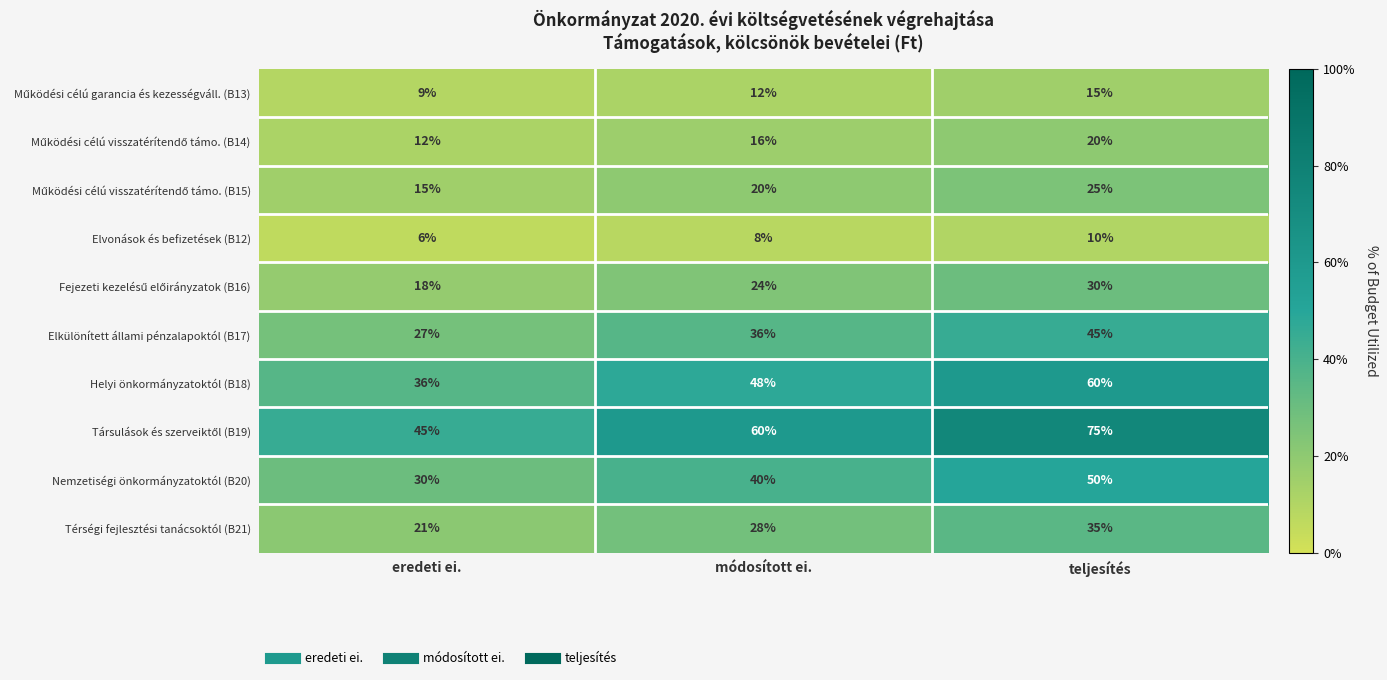

How many Elkülönített állami pénzalapoktól (B17) values are between 27 and 45?

3